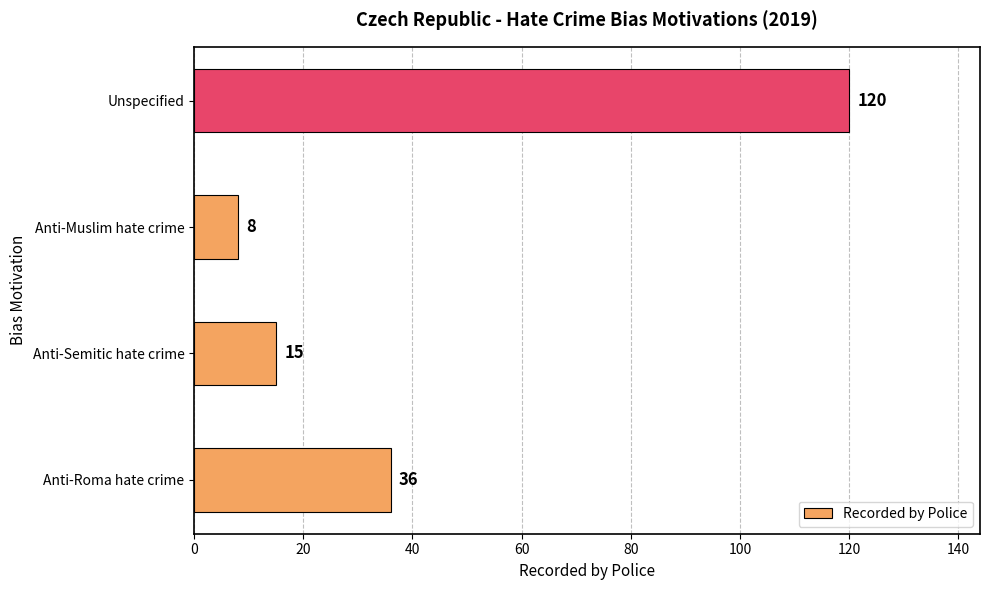

Read the value at Anti-Semitic hate crime.

15